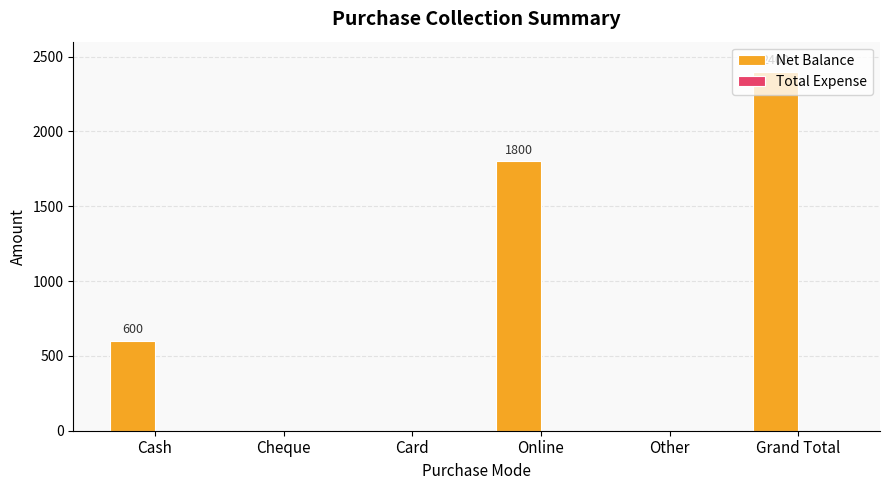

What is the change in value from Cheque to Online?

+1800